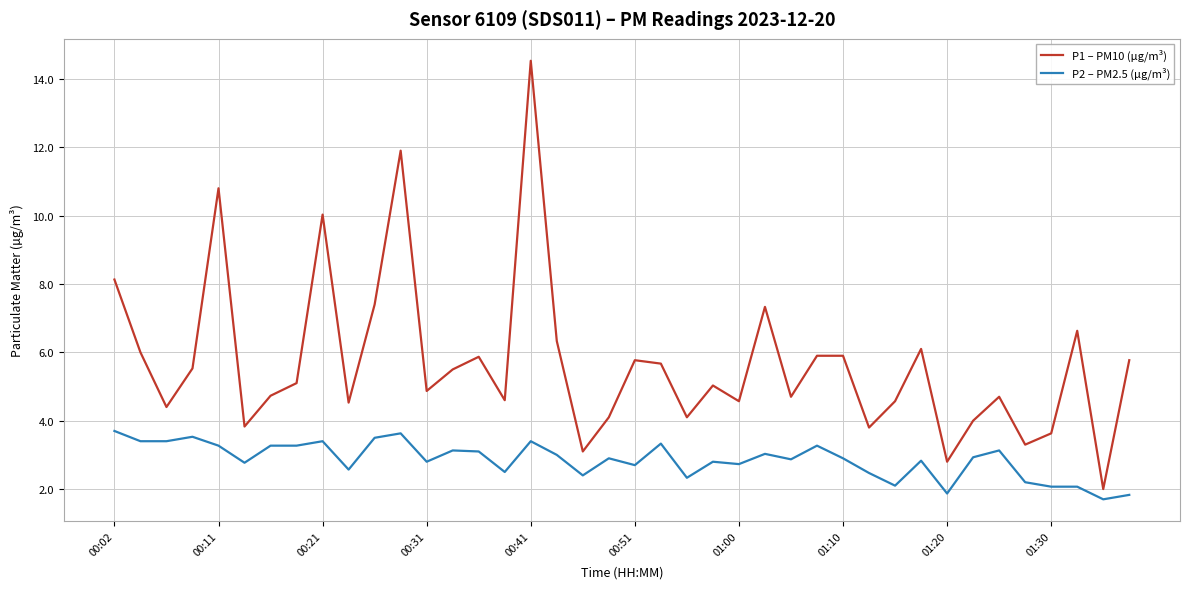

List the series in order of their overall mean, highest first.

P1 – PM10 (µg/m³), P2 – PM2.5 (µg/m³)